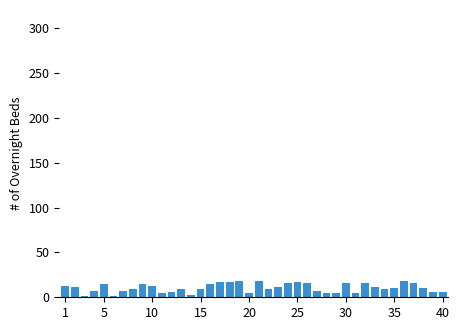

What is the maximum value shown in the chart?

18